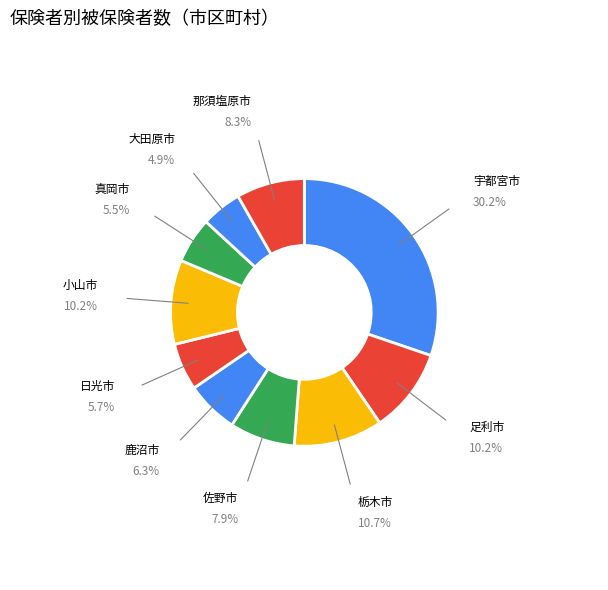

Which slice is the largest?

宇都宮市